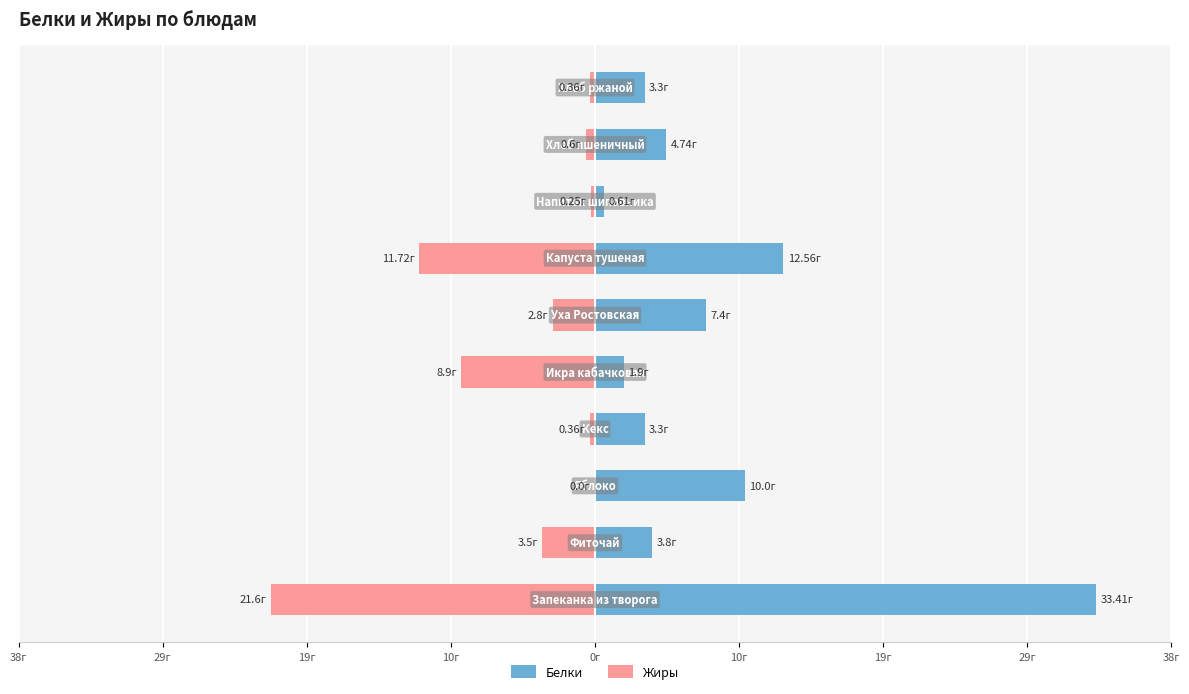

Reading right to left, extract all data points from this chart.

Белки: 3.3	4.7	0.6	12.6	7.4	1.9	3.3	10.0	3.8	33.4
Жиры: -0.4	-0.6	-0.2	-11.7	-2.8	-8.9	-0.4	0.0	-3.5	-21.6